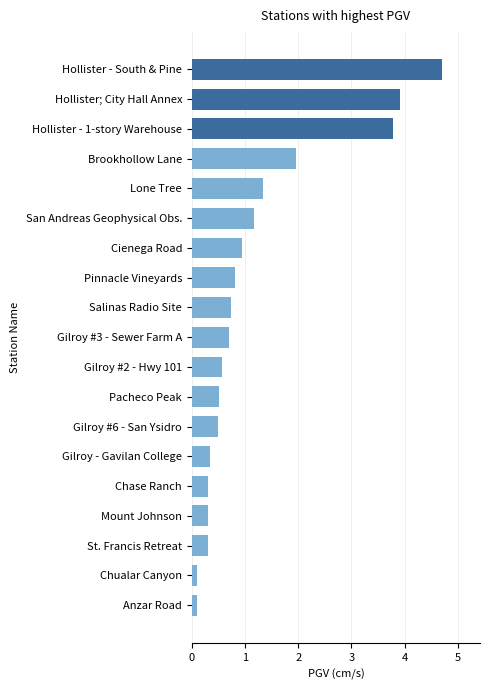

At which label is the value closest to 2?

Brookhollow Lane